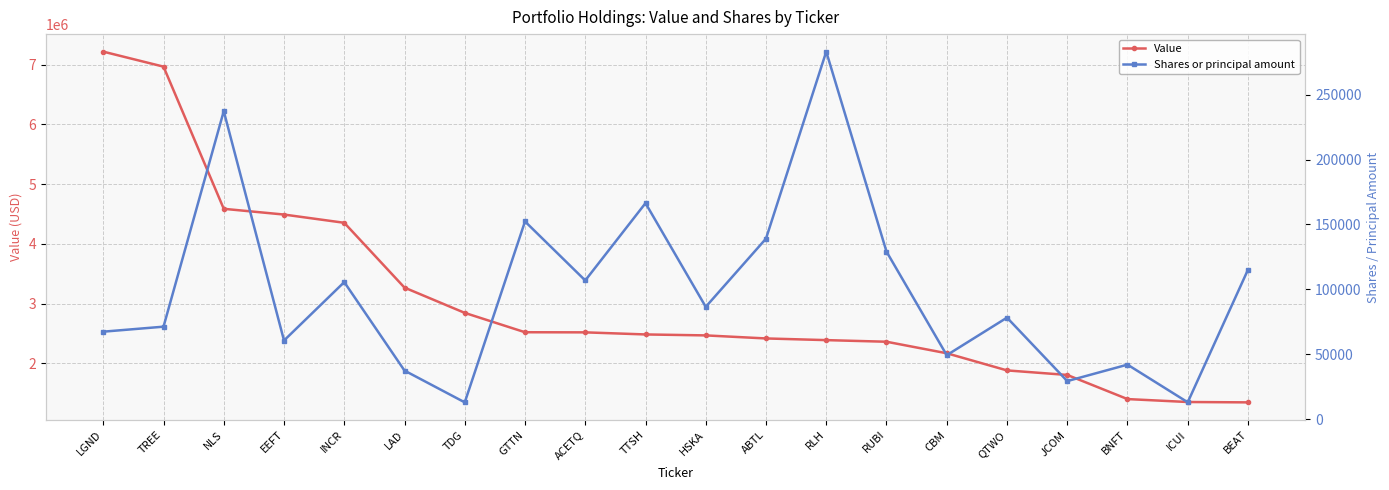

True or false: Value has more than 2 interior local peaks.

False